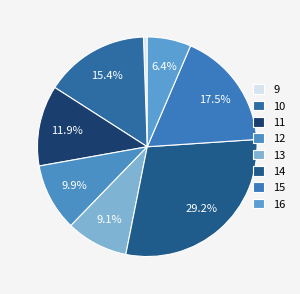

Is the sum of 9 and 15 greater than half?

No